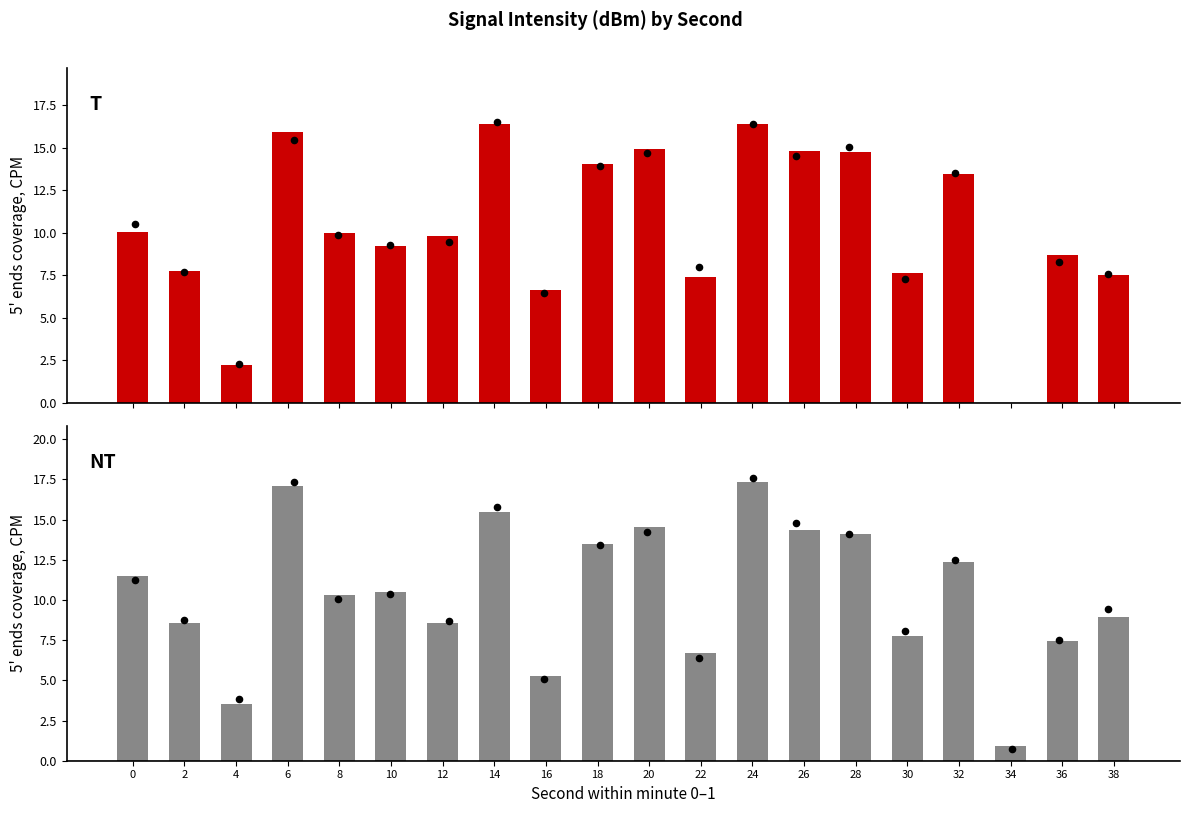

Which has a higher value, 22 or 34?

22